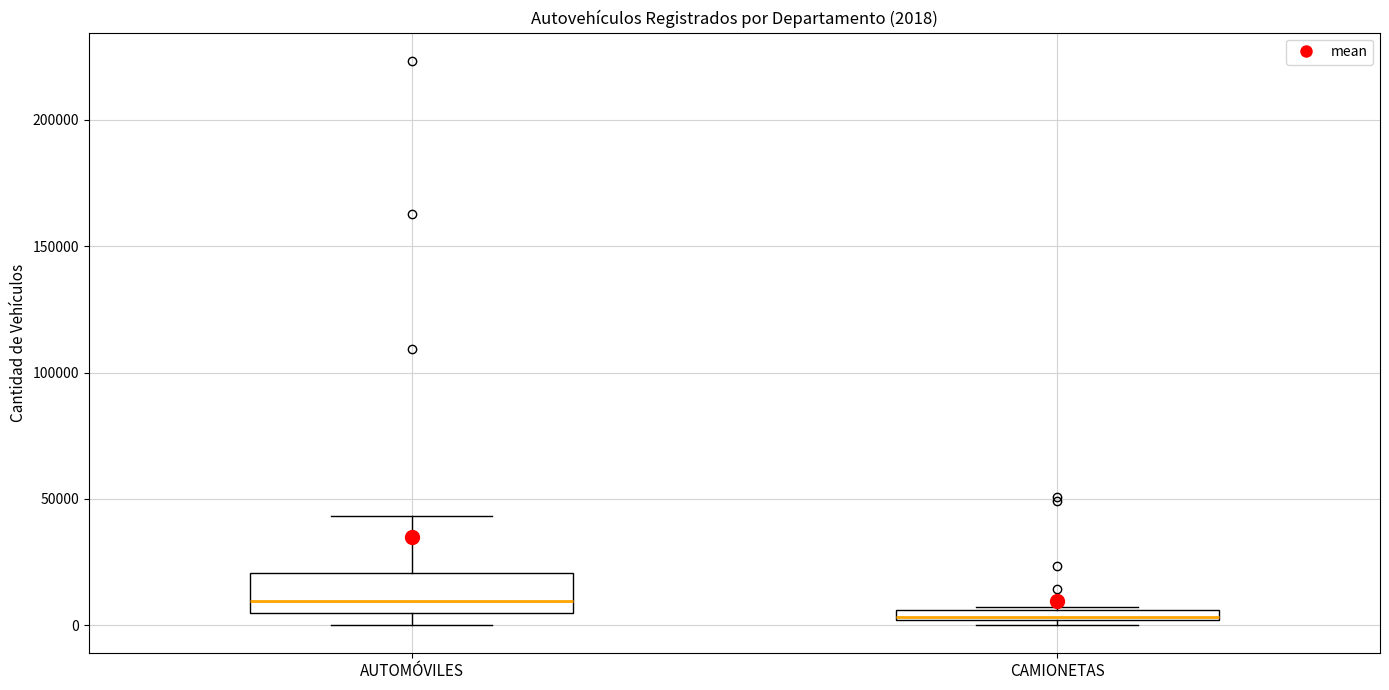

Comparing the boxes themselves (not the whiskers), which one is the tallest?

AUTOMÓVILES